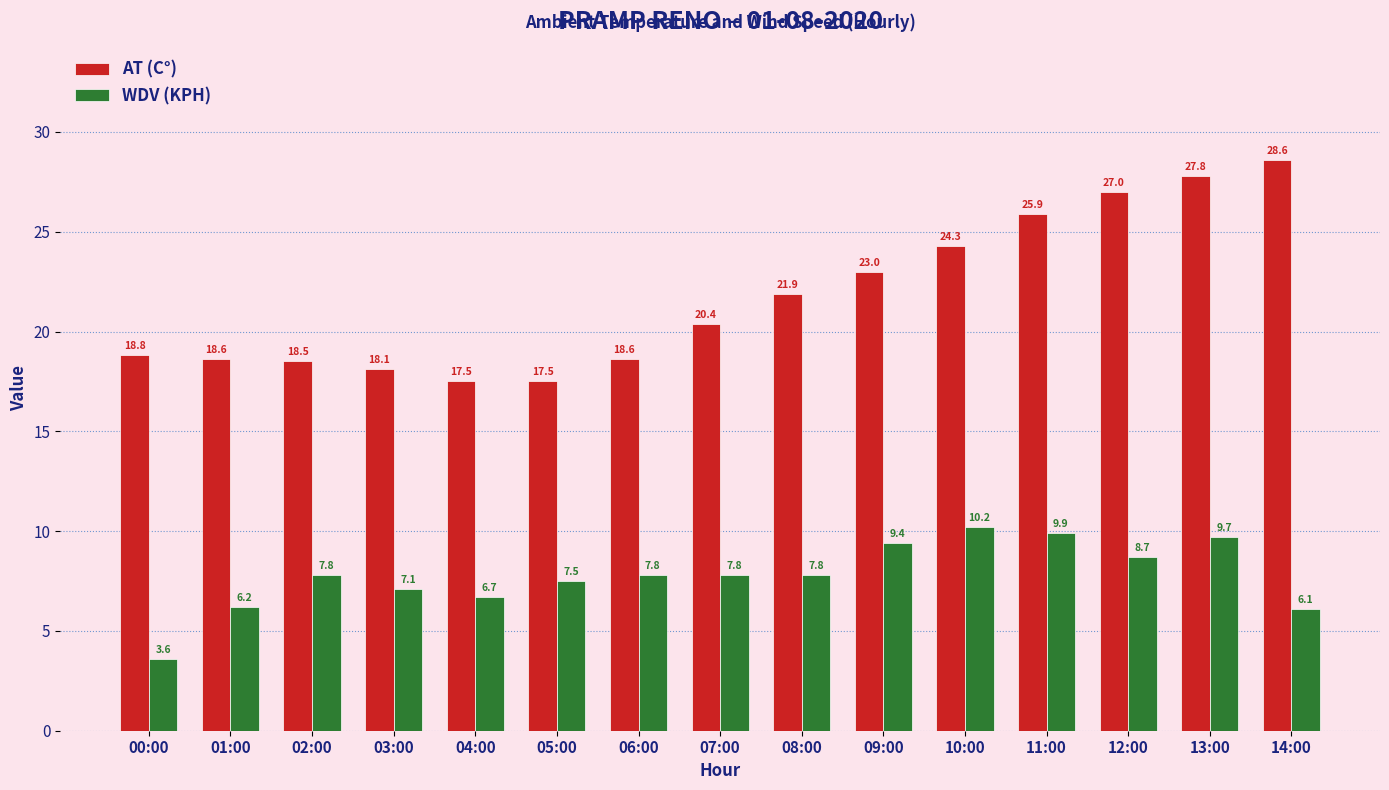

What is the value of the AT (C°) bar at the 7th from the left?

18.6